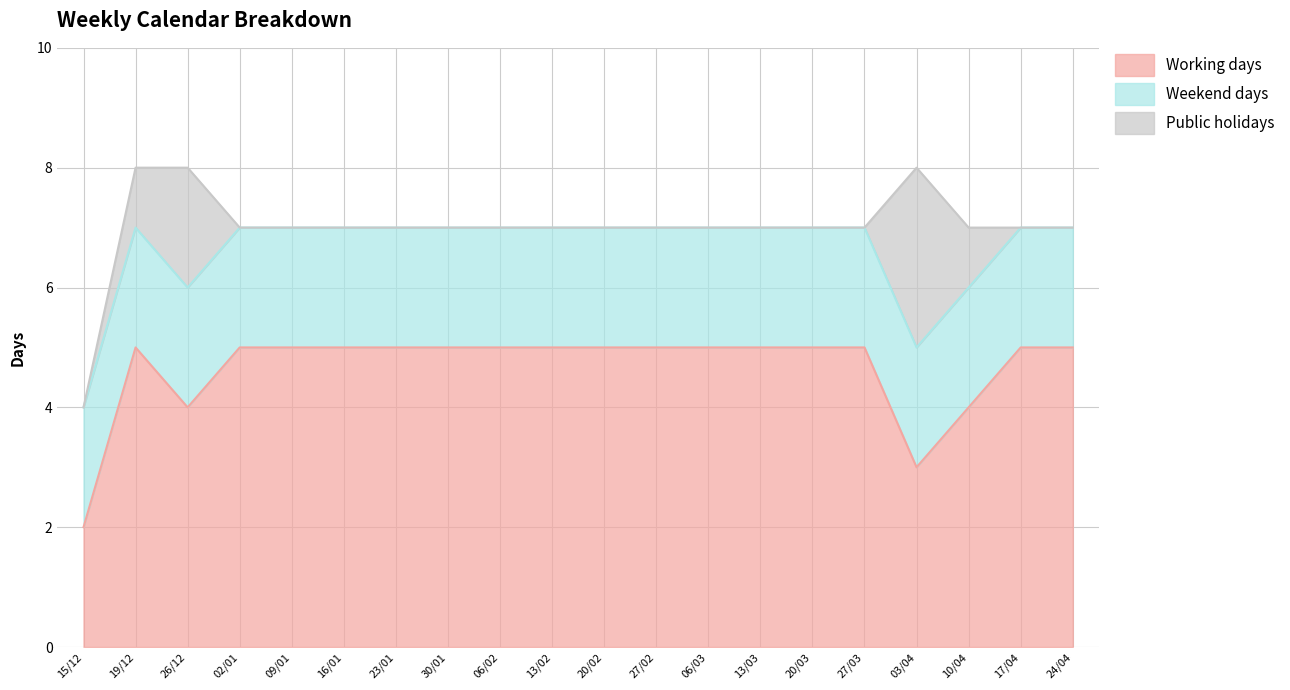

True or false: Public holidays and Working days intersect in this chart.

False